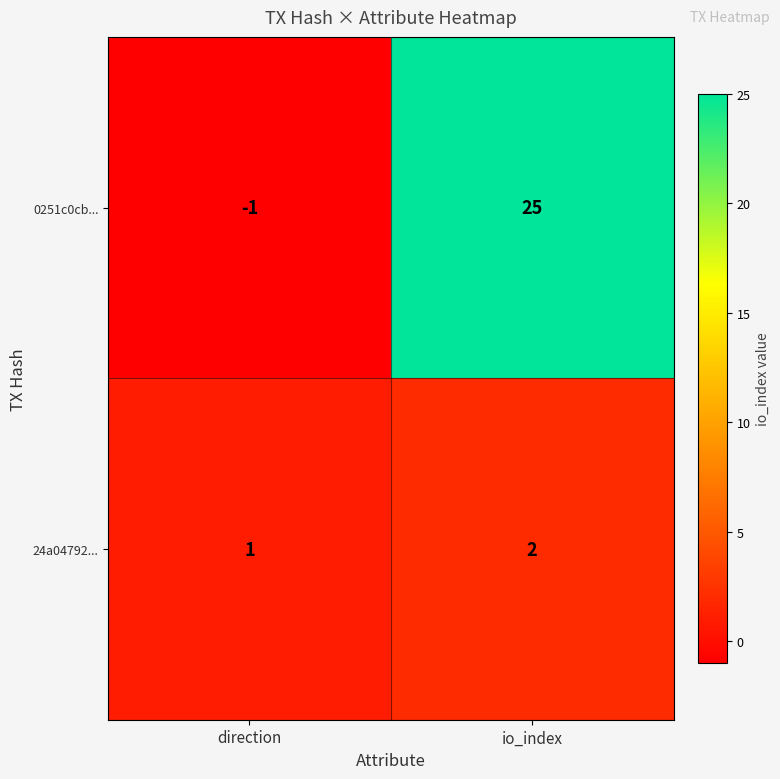

At which label is 0251c0cb... closest to 12?

direction